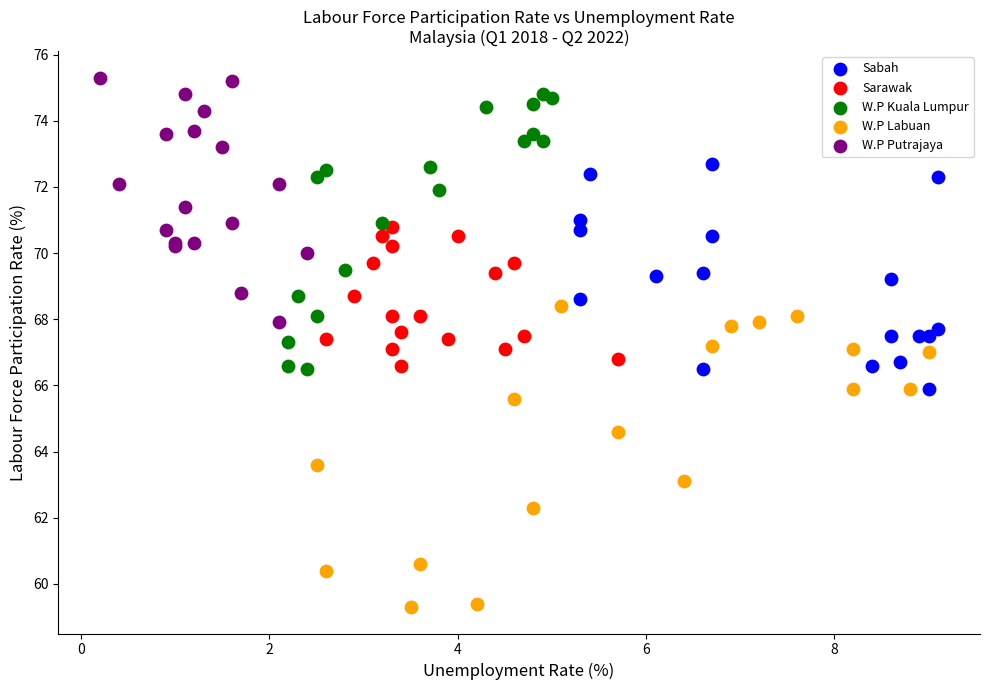

Which series reaches the minimum Y coordinate?

W.P Labuan